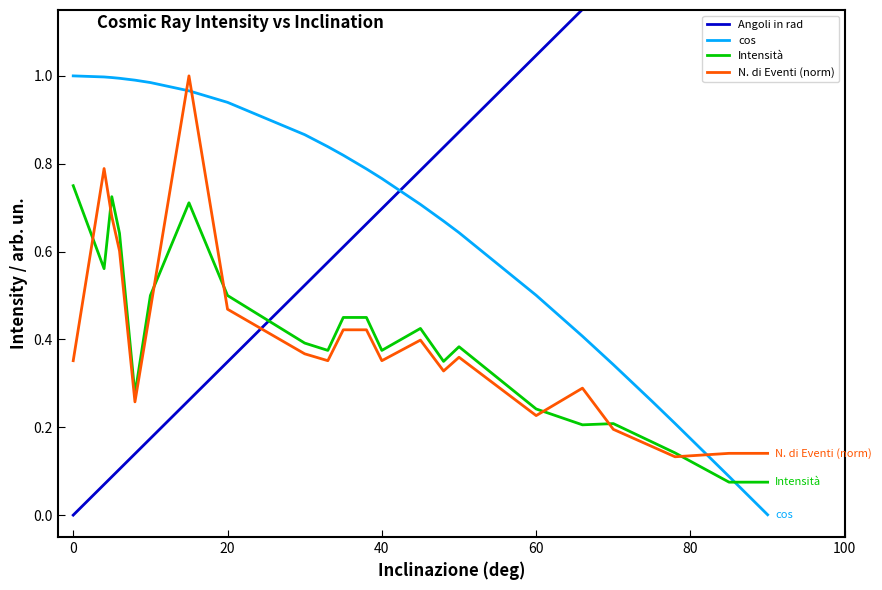

True or false: cos and Angoli in rad cross at least once.

True